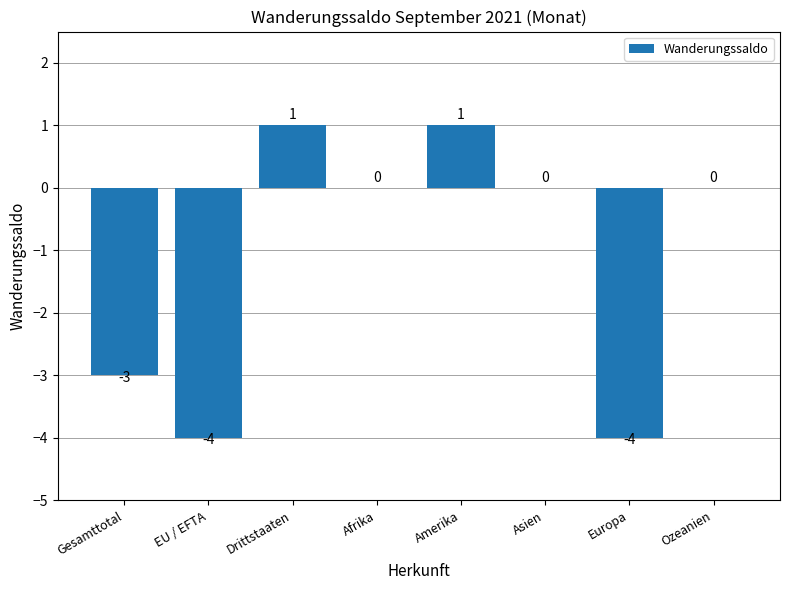

What is the average value?

-1